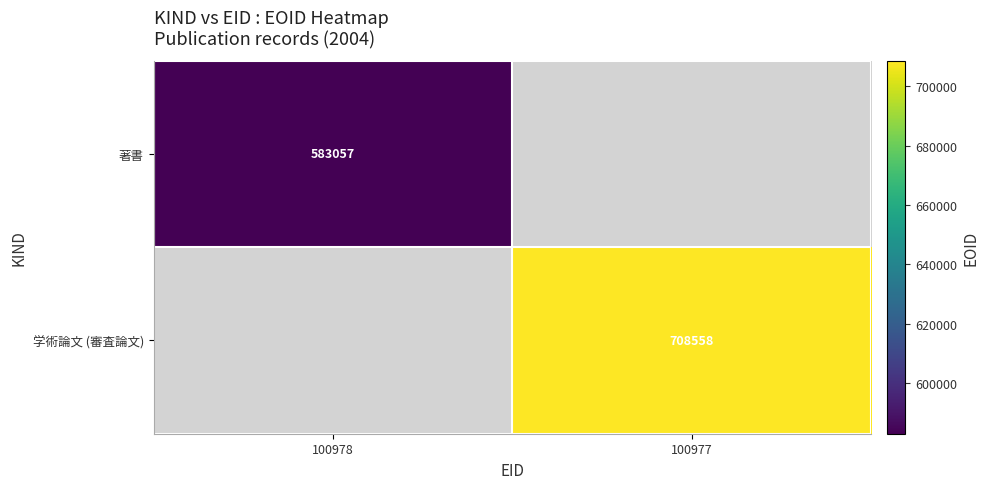

Is the value of 著書 at 100978 greater than the value of 学術論文 (審査論文) at 100977?

No